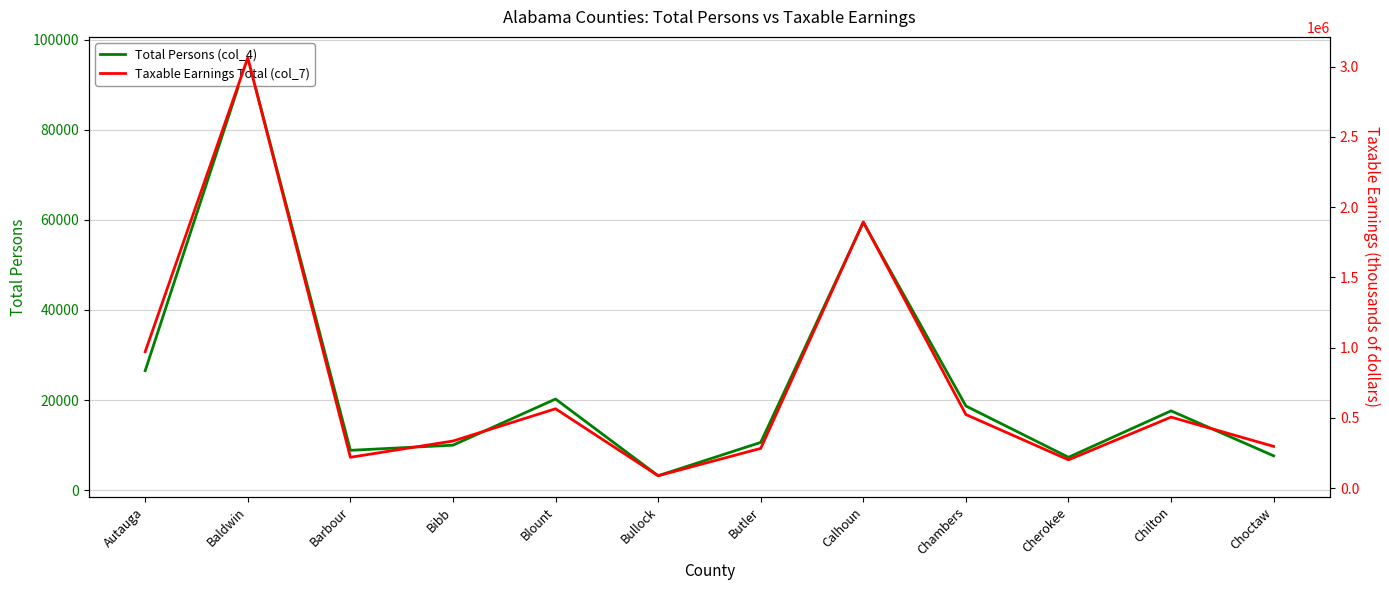

What is the difference between the Taxable Earnings Total (col_7) values at Bullock and Butler?

194569